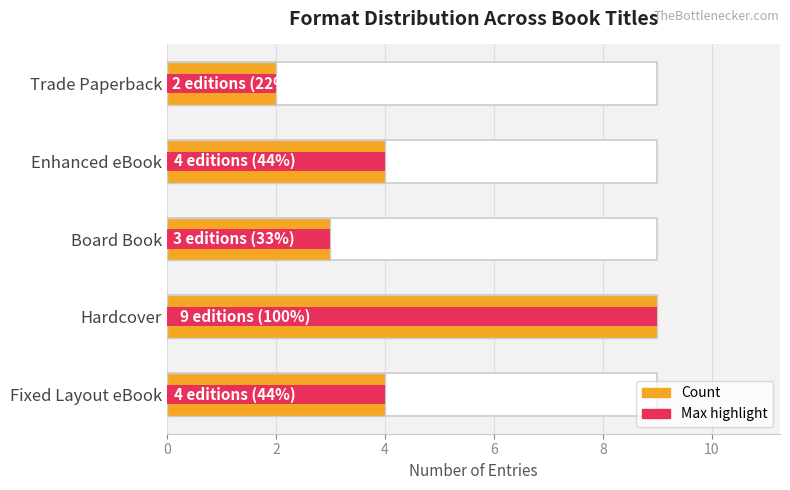

At how many categories does at least one series exceed 5?

1